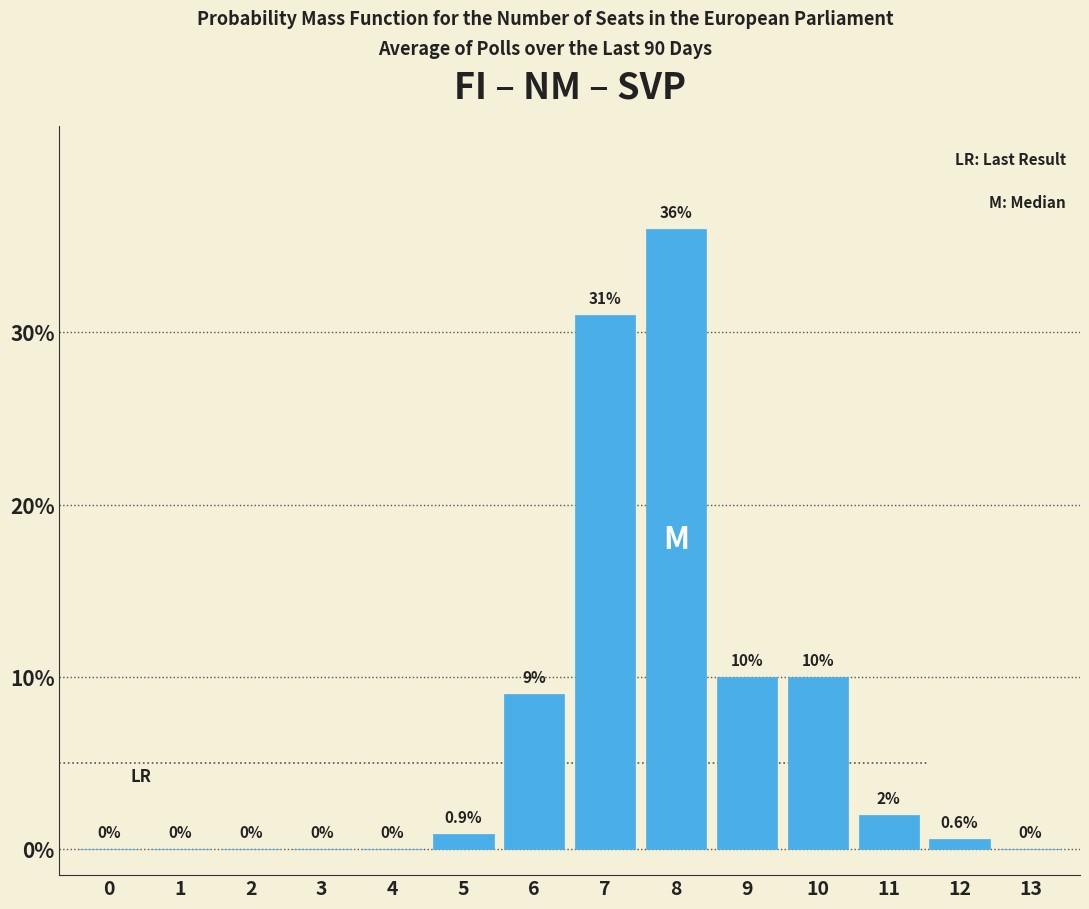

Reading right to left, what are all the values shown in this chart?

13=0.0	12=0.6	11=2.0	10=10.0	9=10.0	8=36.0	7=31.0	6=9.0	5=0.9	4=0.0	3=0.0	2=0.0	1=0.0	0=0.0